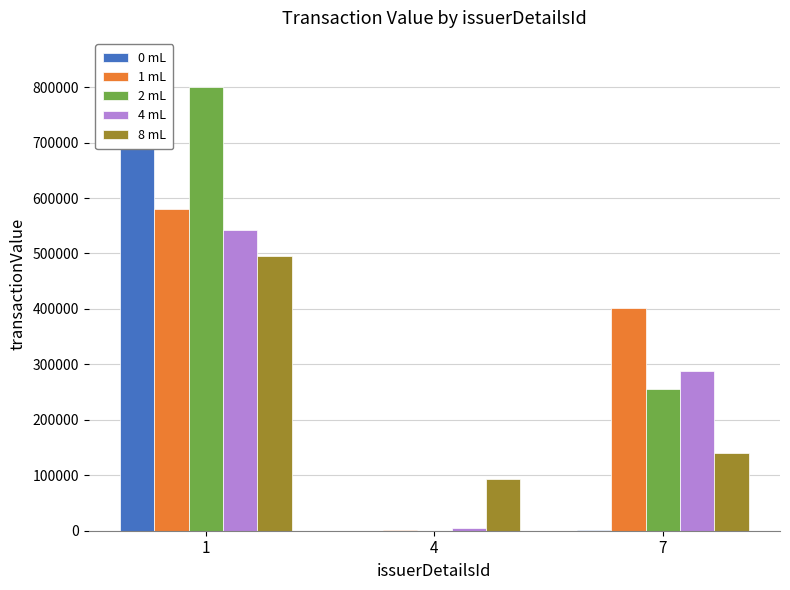

What is the sum of all 1 mL values?

982879